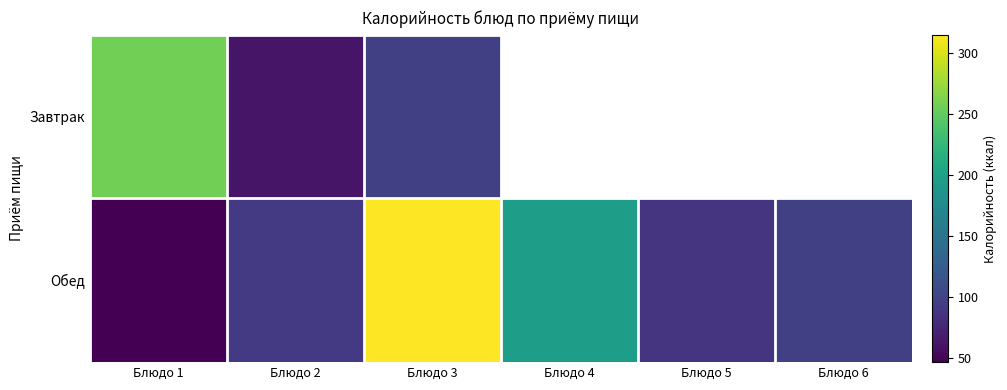

List the labels in order of Обед value, largest first.

Блюдо 3, Блюдо 4, Блюдо 6, Блюдо 2, Блюдо 5, Блюдо 1